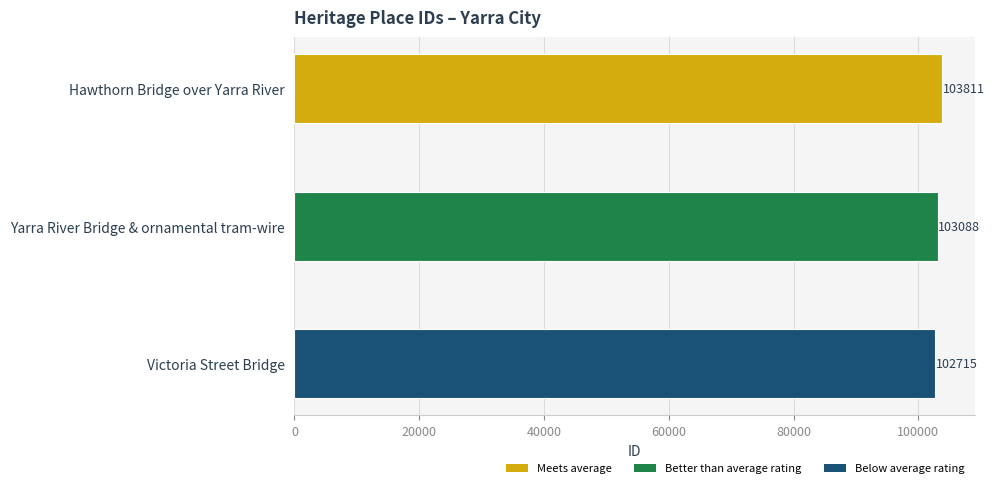

Count the values in the range 102715 to 103811.

3